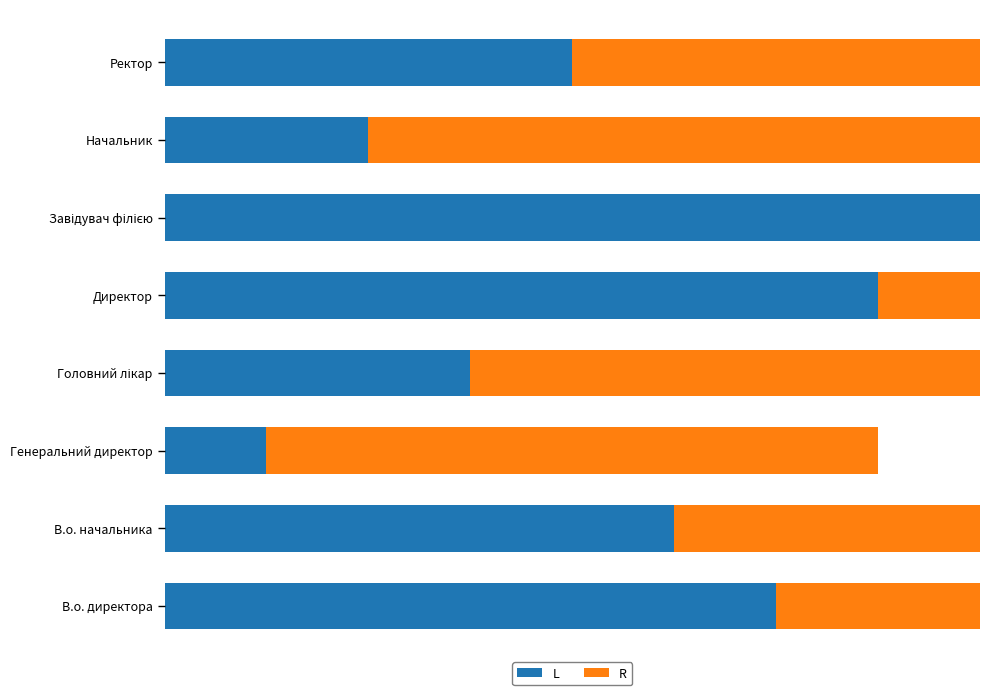

Which series has the widest spread of values?

L